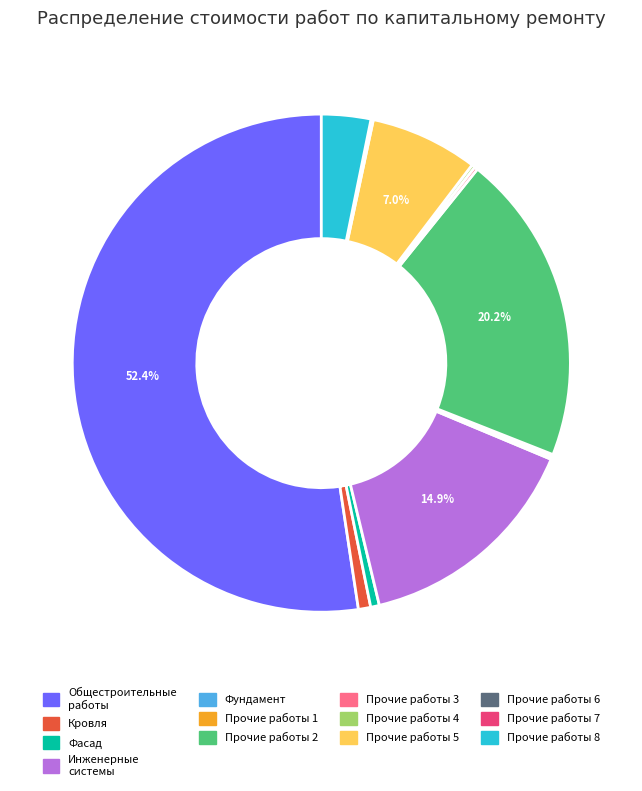

To the nearest percent, what is the difference between the largest and smallest slice percentages?

52%